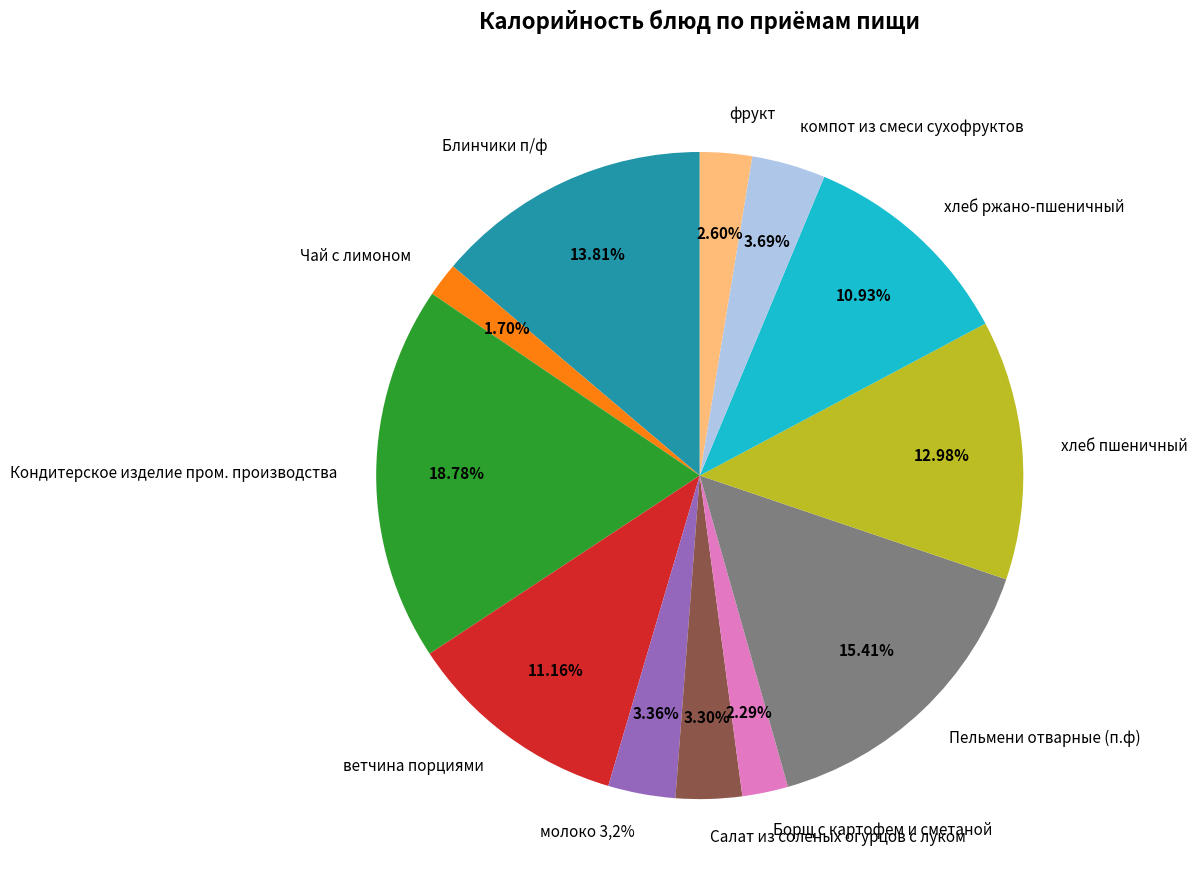

What is the change in value from Блинчики п/ф to Кондитерское изделие пром. производства?

+90.0